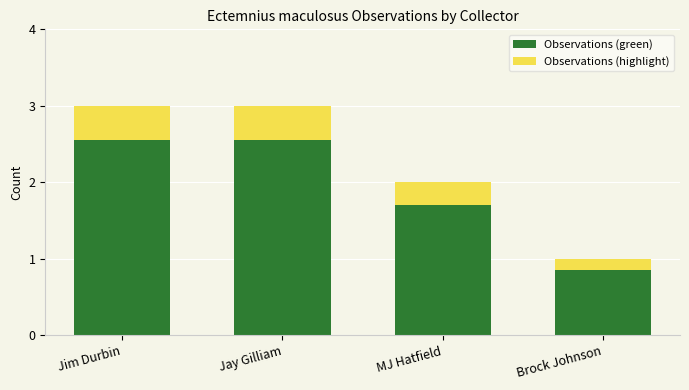

Does the chart contain stacked bars?

Yes